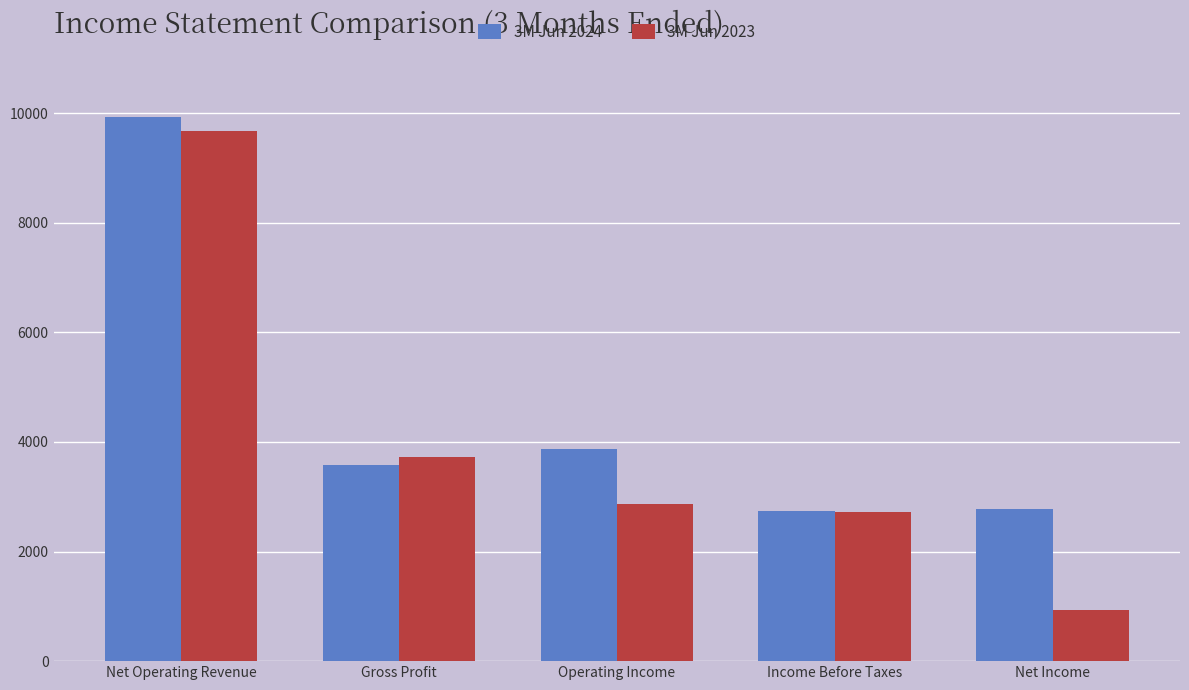

What is the total value across all series at Net Income?

3697